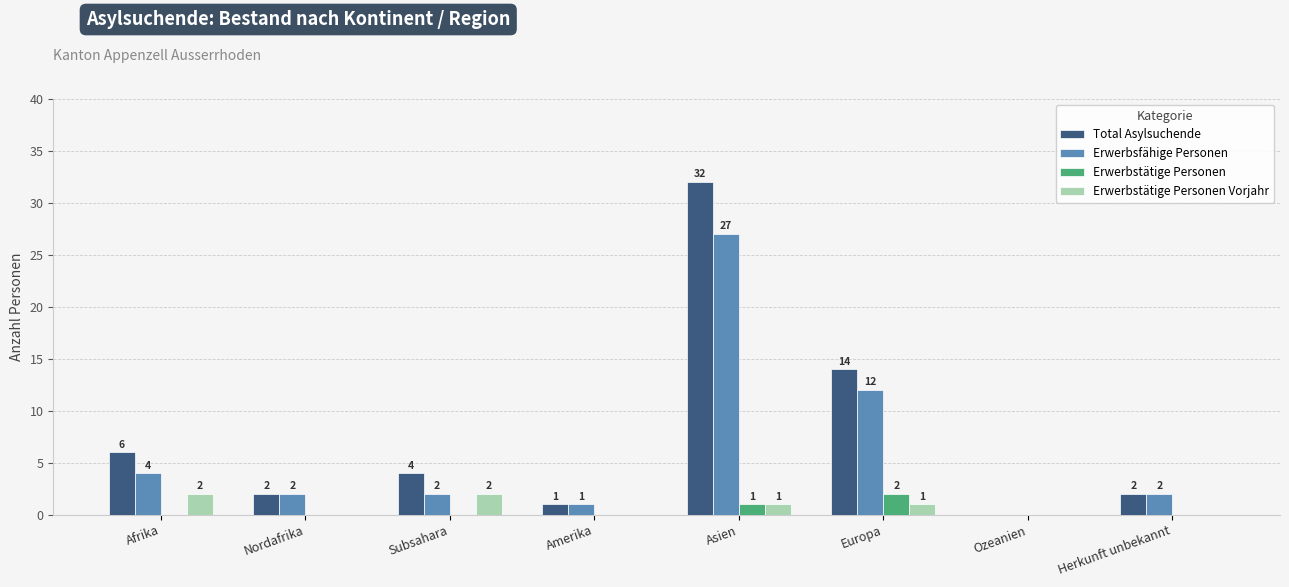

The Erwerbsfähige Personen series shows 16 at Europa. True or false?

False